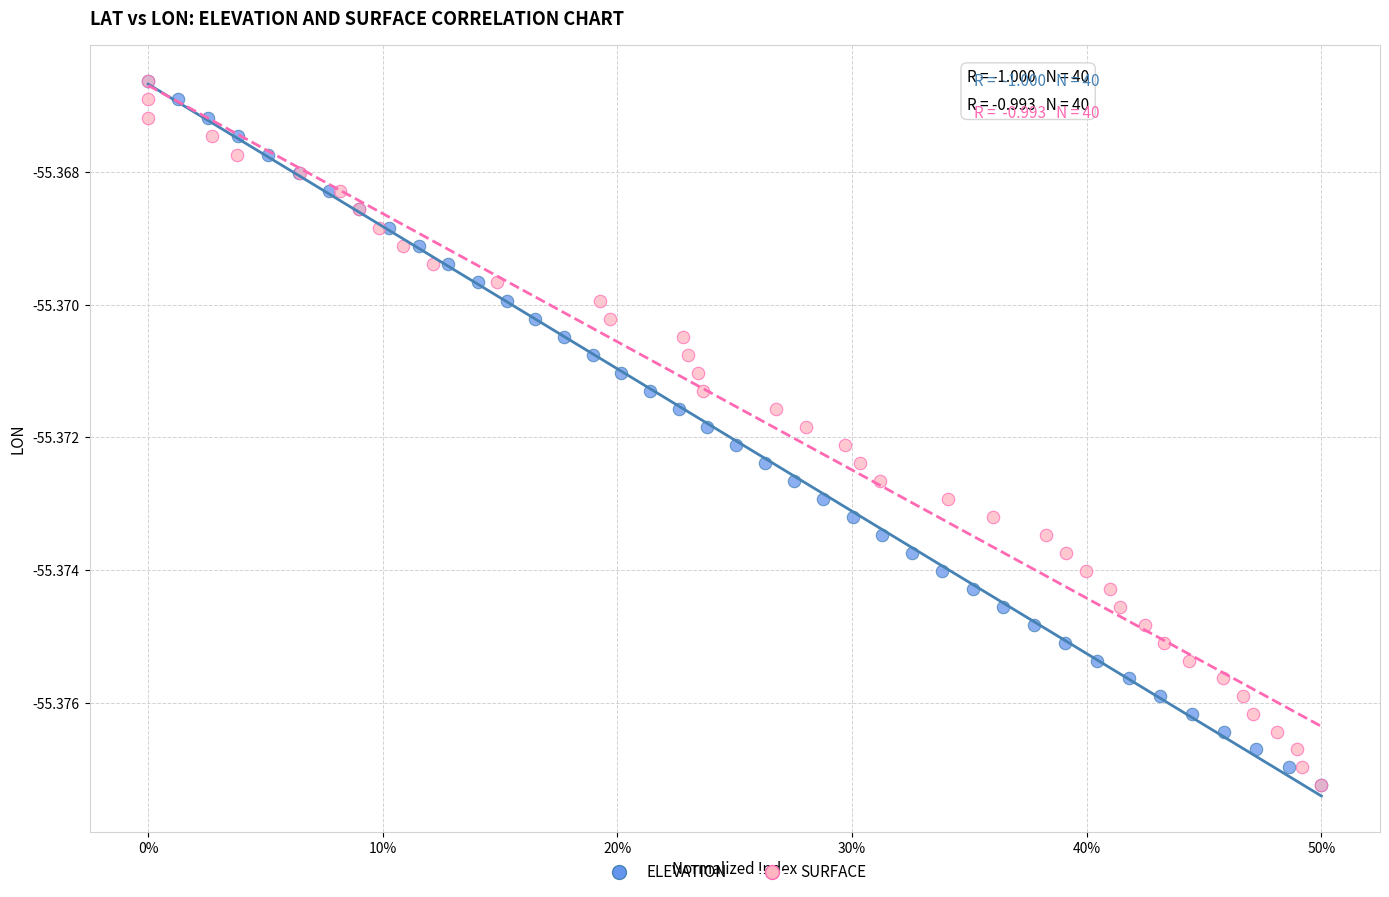

What are all the series names shown in the legend?

ELEVATION, SURFACE